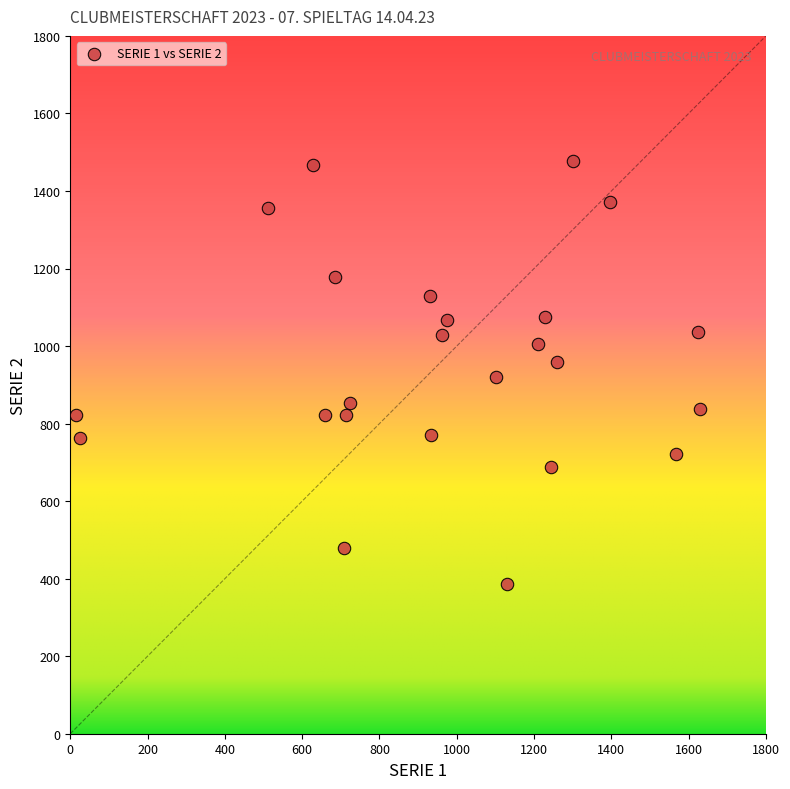

What is the range of X values (max minus min)?

1616